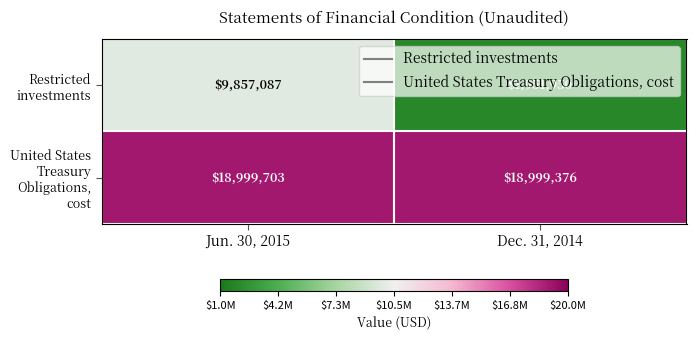

What is the minimum value shown in the chart?

1951950